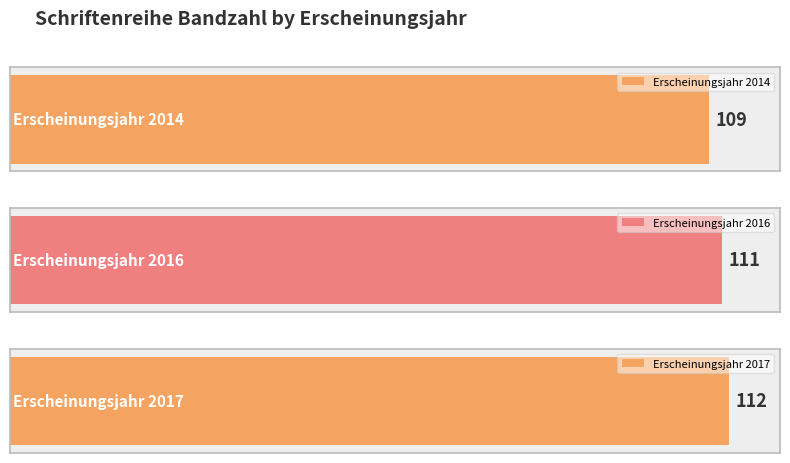

Which has a higher value, 2016 or 2014?

2016